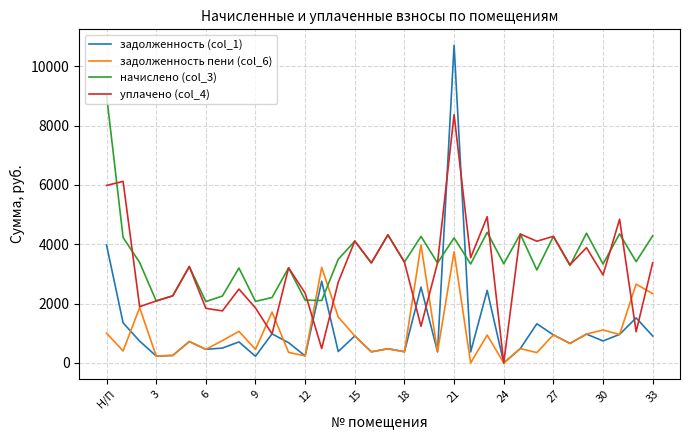

What are all the series names shown in the legend?

задолженность (col_1), задолженность пени (col_6), начислено (col_3), уплачено (col_4)